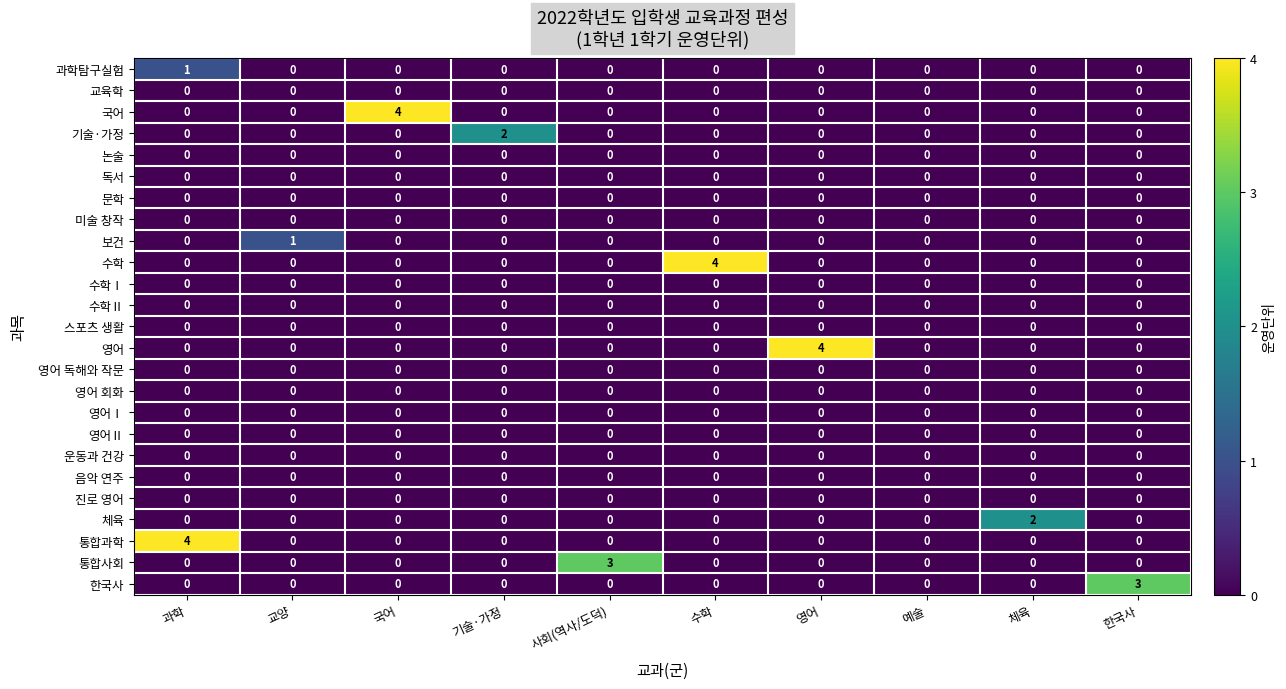

Is the value of 통합과학 at 한국사 greater than the value of 체육 at 체육?

No